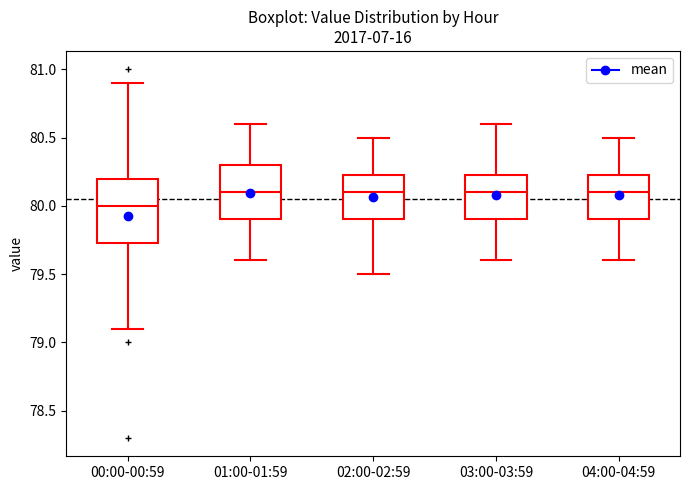

Reading left to right, read every box against the y-axis: the position of its median line, the range the box covers, and the ends of its whiskers. The values are not printed on the chart, so give them approximately, as read against the axis.

00:00-00:59: median 80.00, box 79.75 to 80.20, whiskers 79.10 to 80.90
01:00-01:59: median 80.10, box 79.90 to 80.30, whiskers 79.60 to 80.60
02:00-02:59: median 80.10, box 79.90 to 80.25, whiskers 79.50 to 80.50
03:00-03:59: median 80.10, box 79.90 to 80.25, whiskers 79.60 to 80.60
04:00-04:59: median 80.10, box 79.90 to 80.25, whiskers 79.60 to 80.50